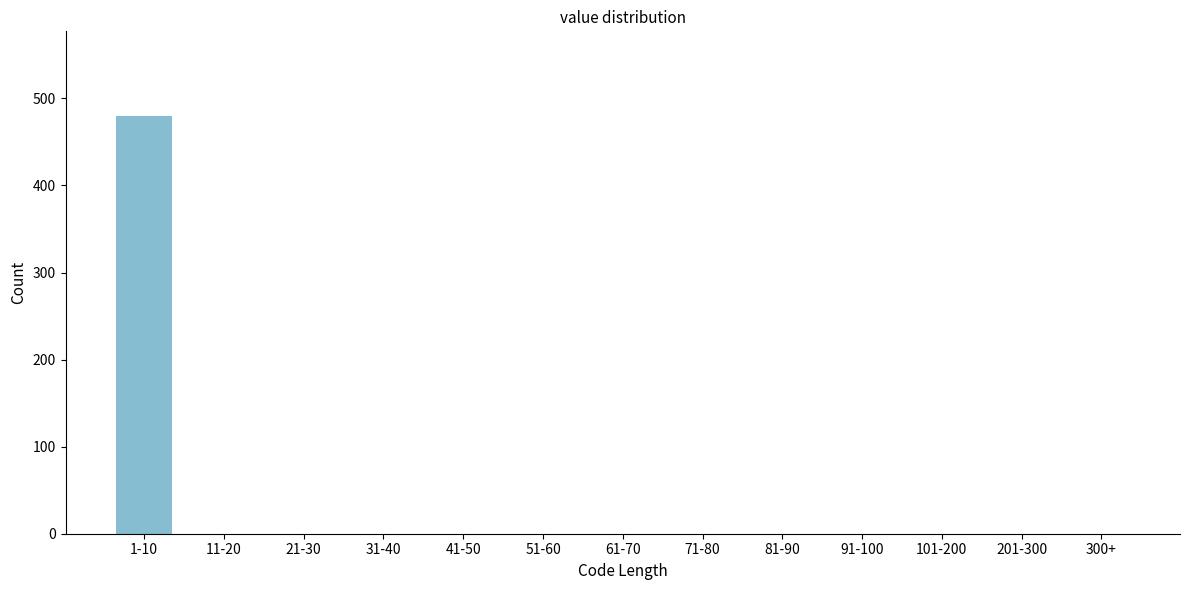

Reading left to right, what are all the values shown in this chart?

1-10=480	11-20=0	21-30=0	31-40=0	41-50=0	51-60=0	61-70=0	71-80=0	81-90=0	91-100=0	101-200=0	201-300=0	300+=0